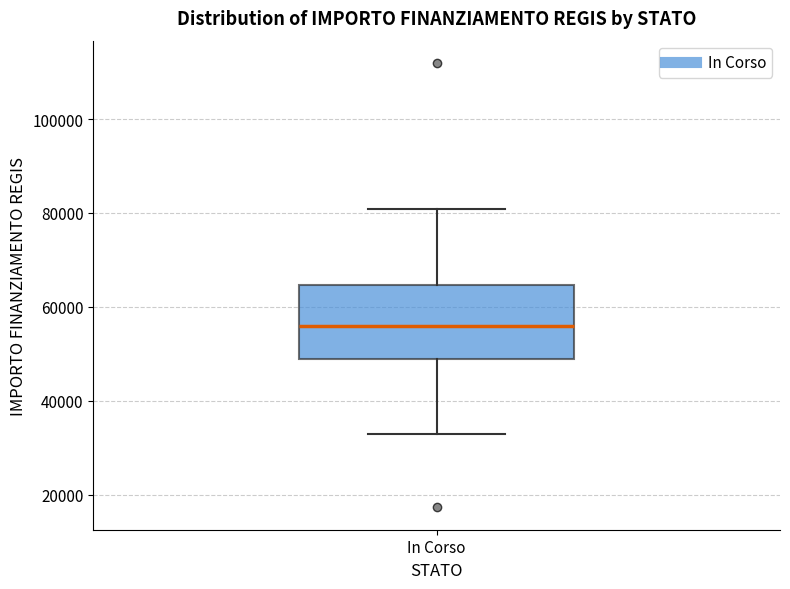

Where does the lower whisker of the box for In Corso end on the y-axis? The values are not printed on the chart, so give them approximately, as read against the axis.

32000